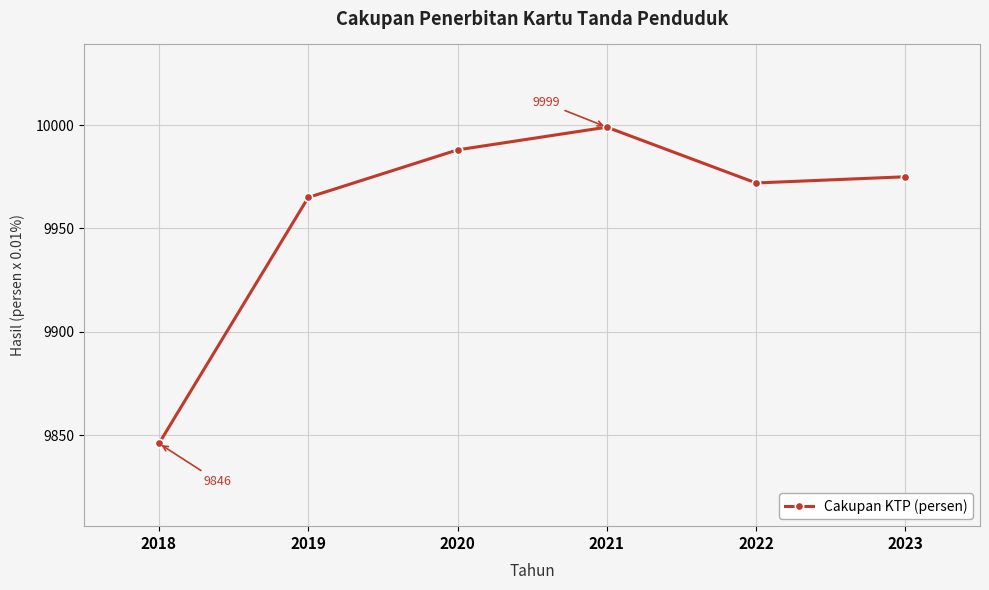

How many lines are shown in the chart?

1